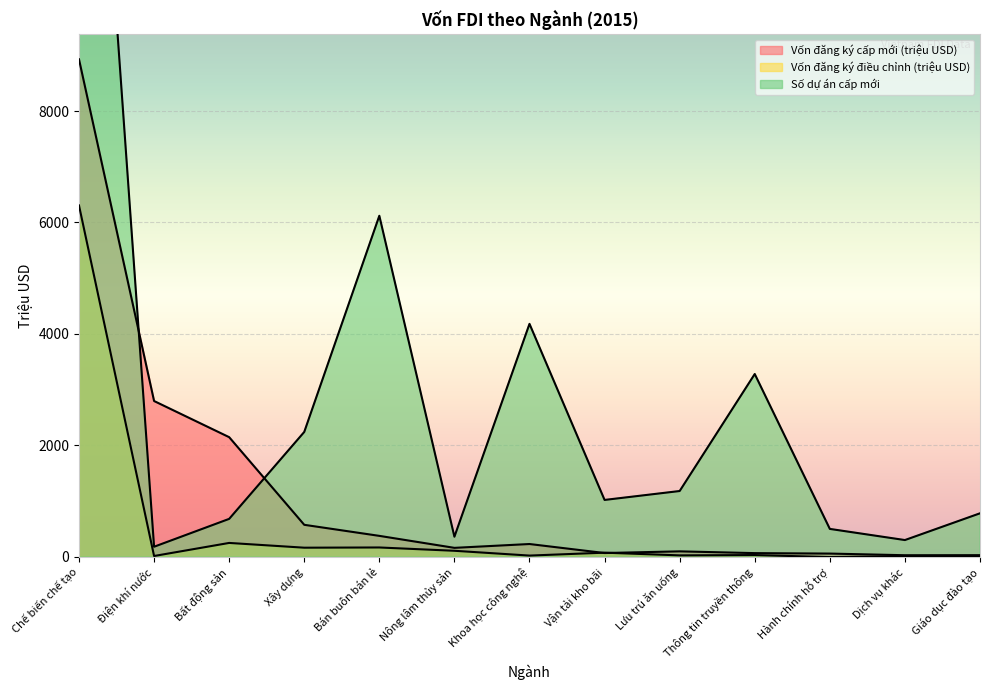

Is the value of Số dự án cấp mới at Vận tải kho bãi greater than the value of Vốn đăng ký điều chỉnh (triệu USD) at Thông tin truyền thông?

Yes